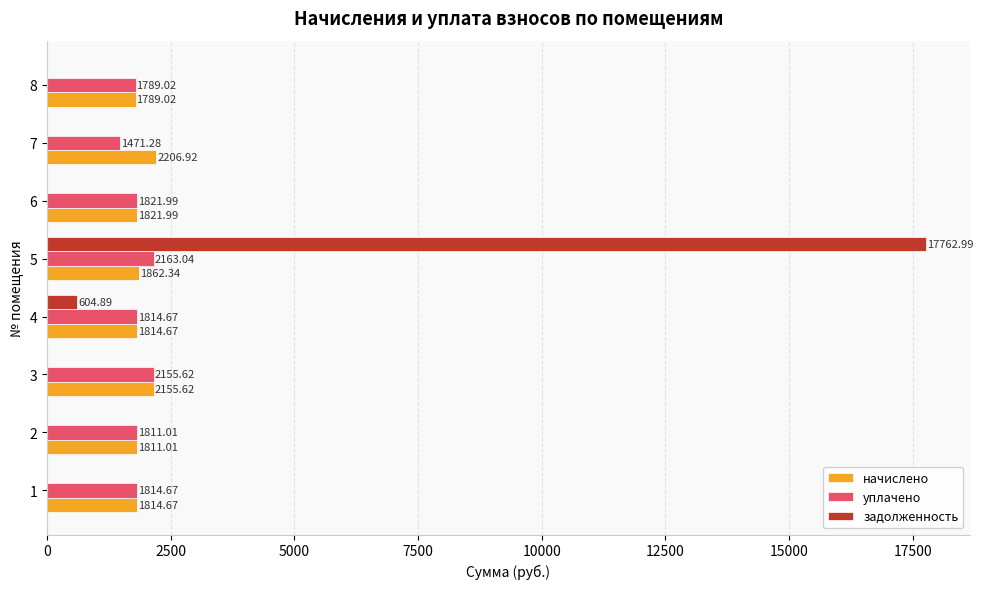

What is the sum of all уплачено values?

14841.3